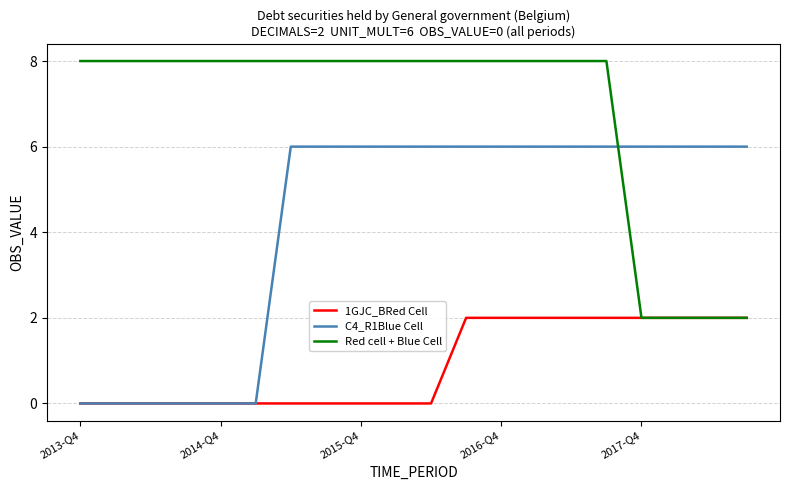

List the series in order of their peak value, lowest first.

1GJC_BRed Cell, C4_R1Blue Cell, Red cell + Blue Cell